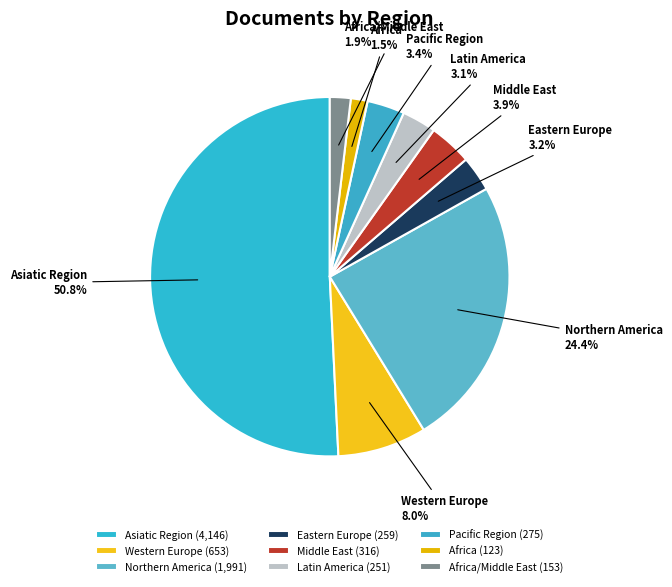

Which has a higher value, Eastern Europe or Middle East?

Middle East